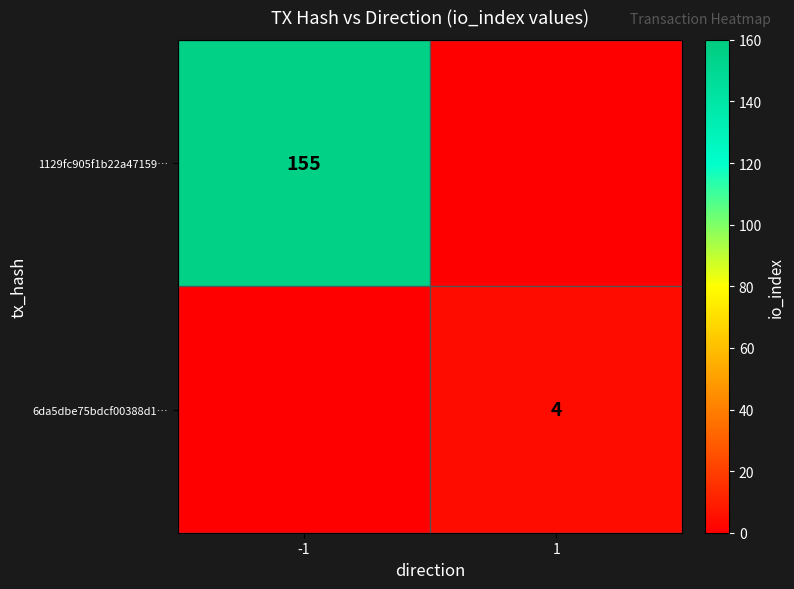

Is the value of 1129fc905f1b22a47159… at -1 greater than the value of 6da5dbe75bdcf00388d1… at 1?

Yes